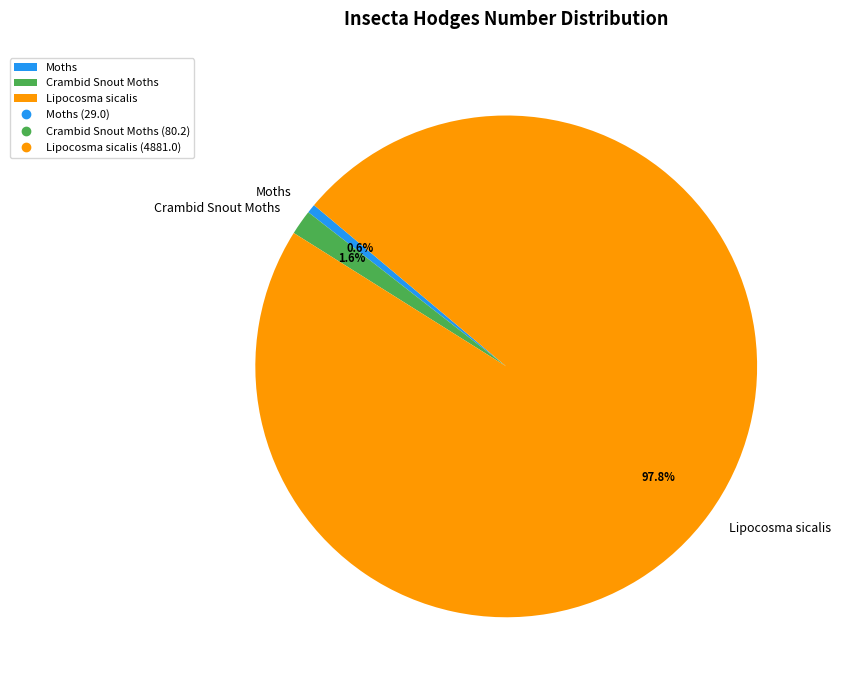

Between Crambid Snout Moths and Lipocosma sicalis, which is larger?

Lipocosma sicalis